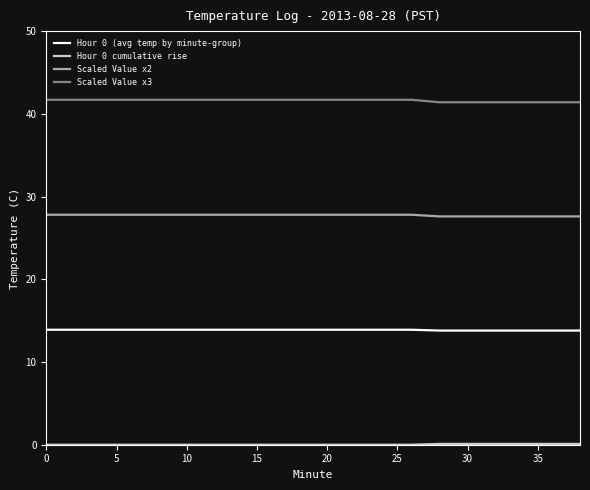

Does the chart display data point markers on the line(s)?

No